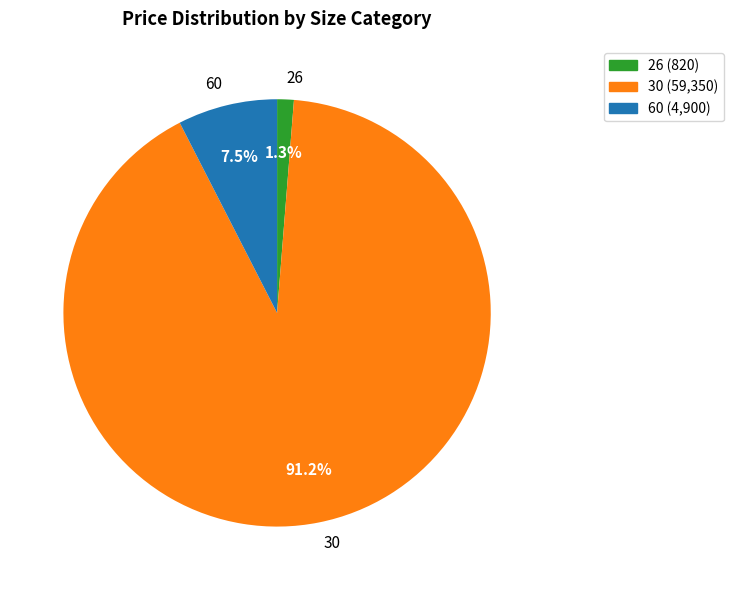

To the nearest percent, what is the average slice percentage?

33%